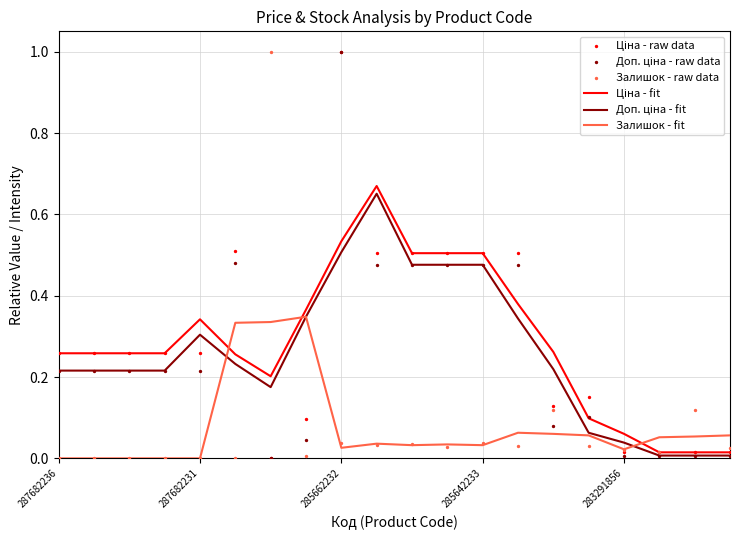

At how many categories does at least one series exceed 0?

20